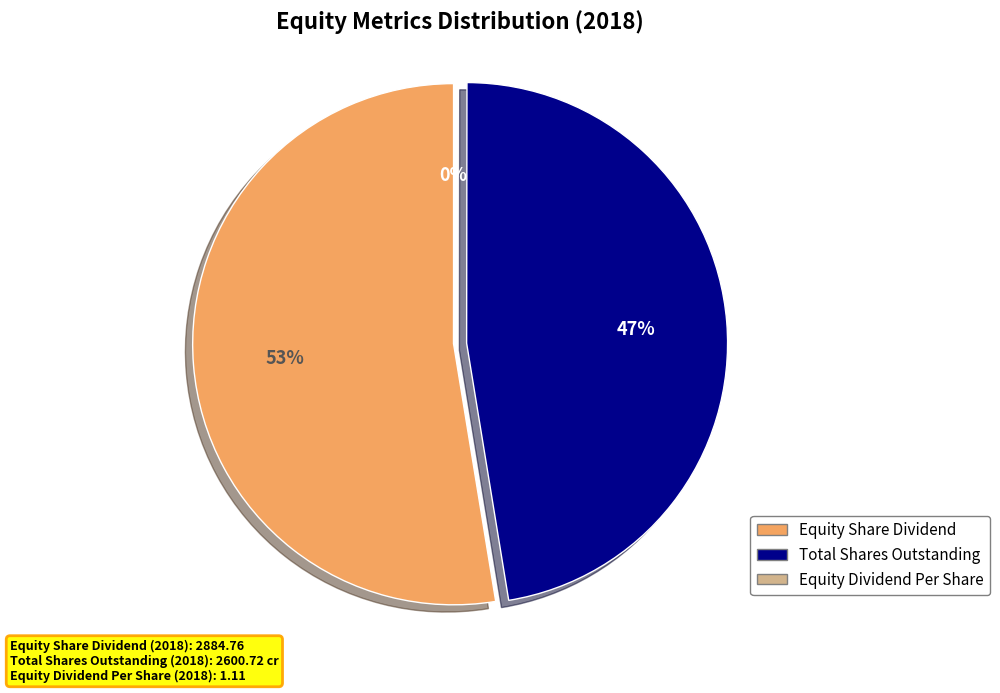

Approximately how many times larger is the value at Total Shares Outstanding compared to Equity Share Dividend?

0.9